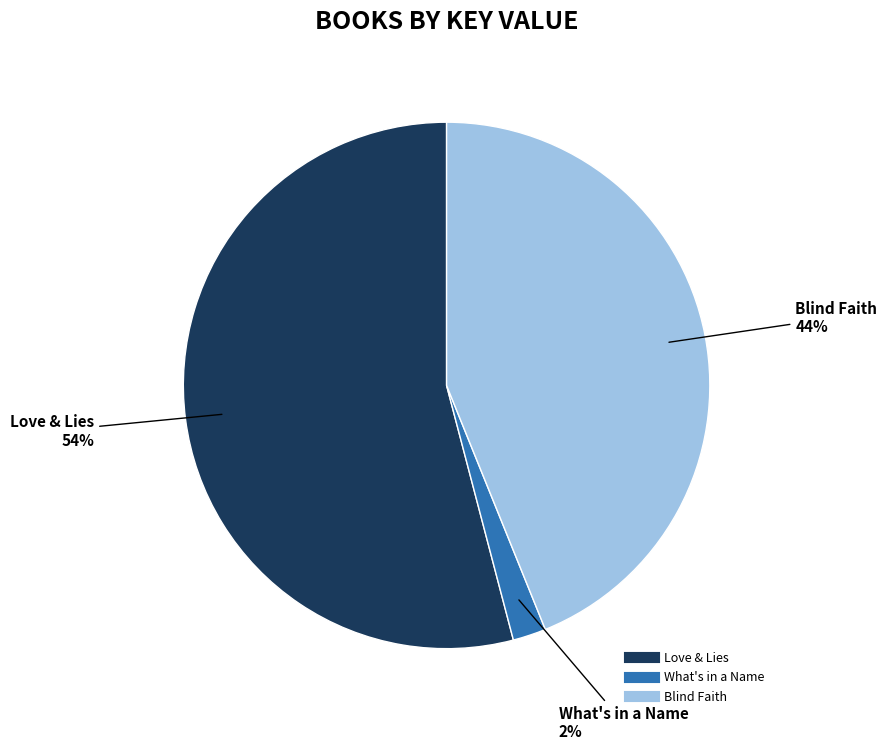

The Love & Lies slice represents 54% of the pie. True or false?

True